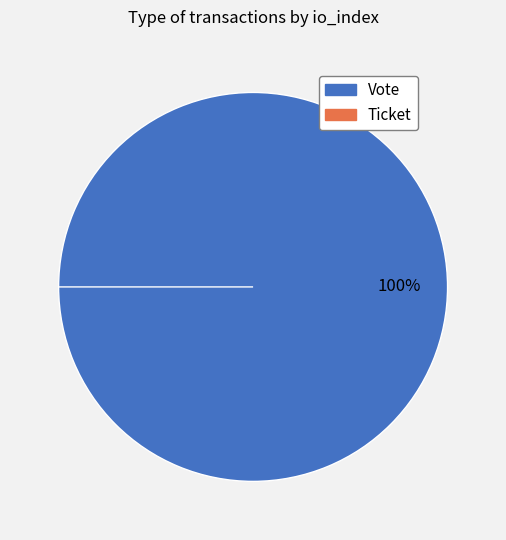

Which category has the biggest portion of the pie?

Vote